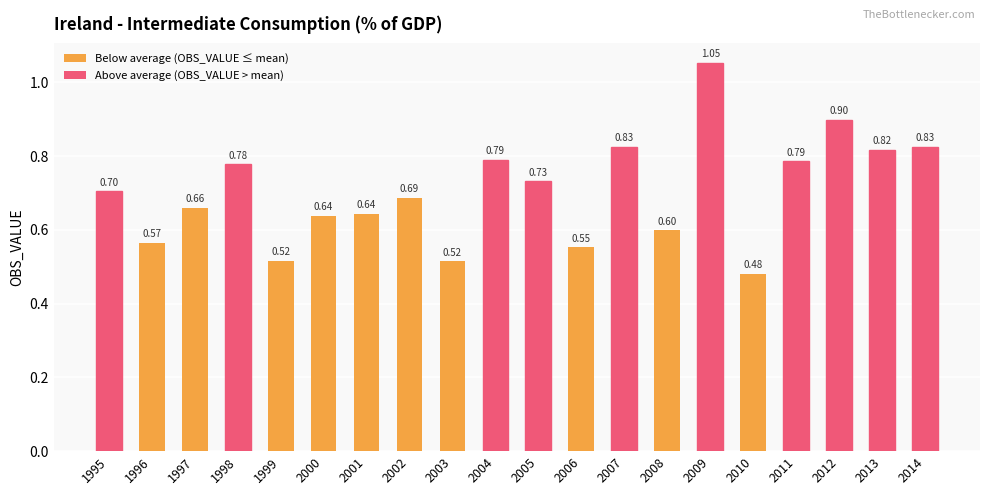

What is the difference between the maximum and minimum values?

0.6